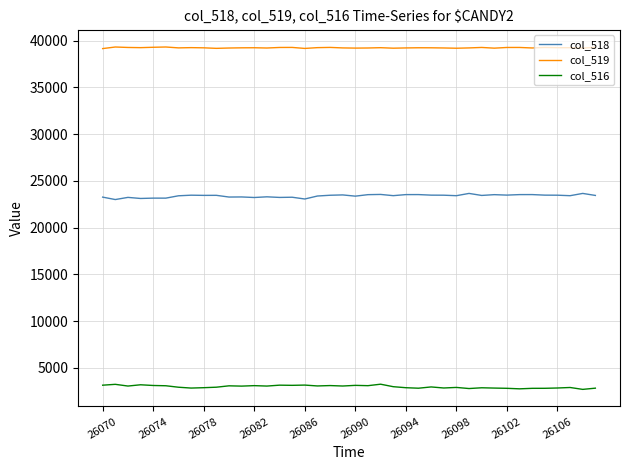

True or false: col_519 and col_518 intersect in this chart.

False